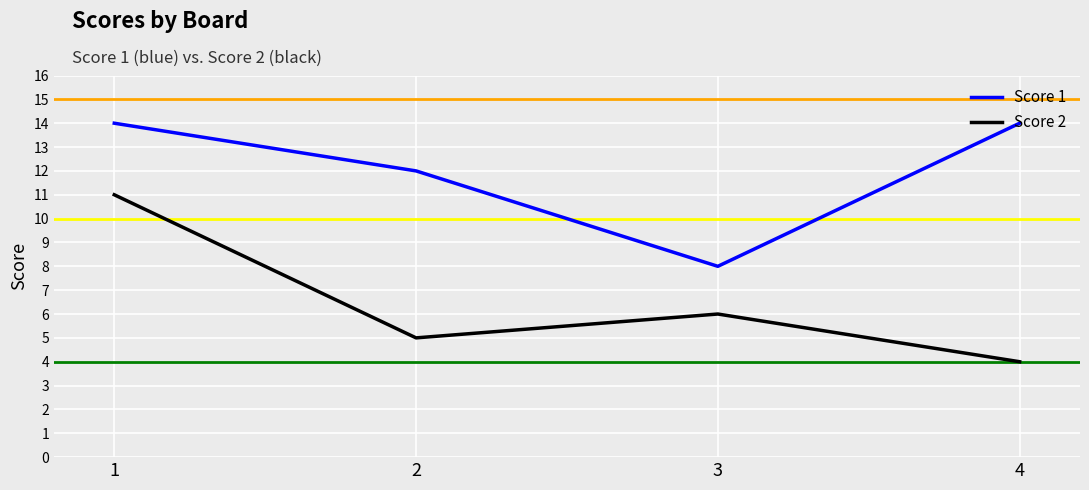

True or false: Score 1 and Score 2 intersect in this chart.

False